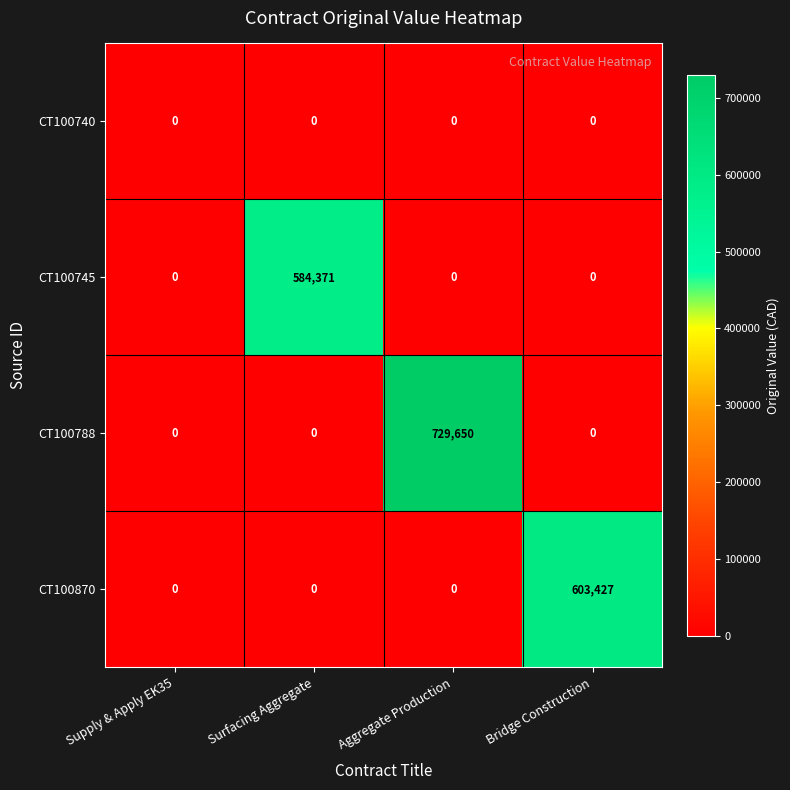

Reading right to left, extract all data points from this chart.

CT100740: 0	0	0	0
CT100745: 0	0	584371	0
CT100788: 0	729650	0	0
CT100870: 603427	0	0	0